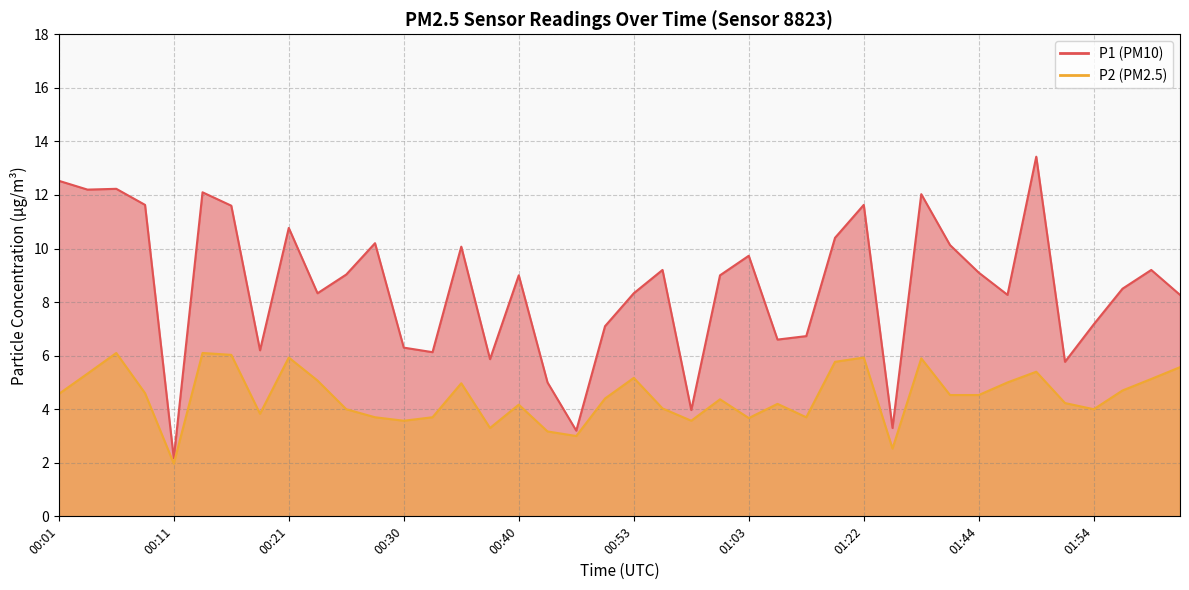

At which label is P2 closest to 4?

00:26